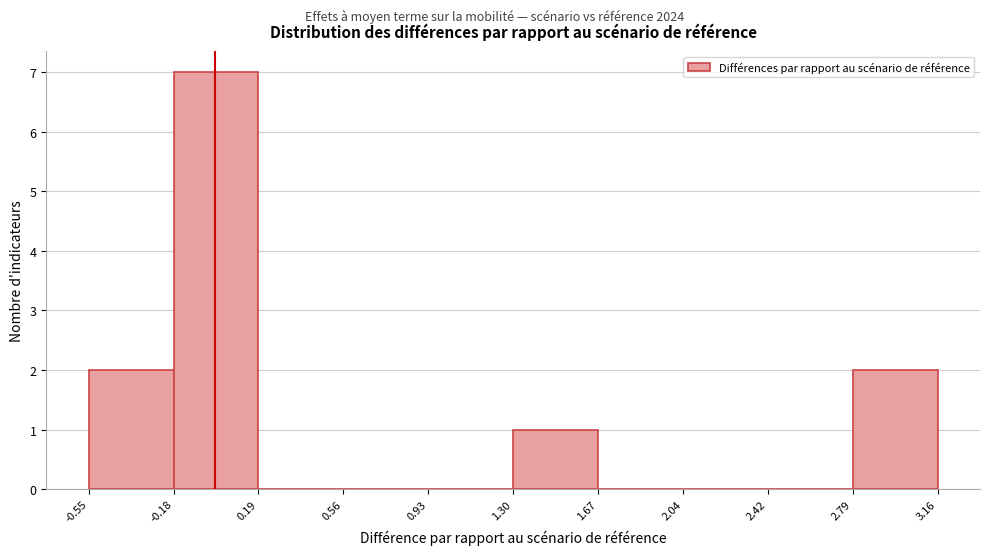

Reading left to right, list every bar in this chart as the range it spans on the x-axis followed by its height. The values are not printed on the chart, so give them approximately, as read against the axis.

-0.55 to -0.18: 2
-0.18 to 0.19: 7
0.19 to 0.56: 0
0.56 to 0.93: 0
0.93 to 1.30: 0
1.30 to 1.67: 1
1.67 to 2.04: 0
2.04 to 2.42: 0
2.42 to 2.79: 0
2.79 to 3.16: 2